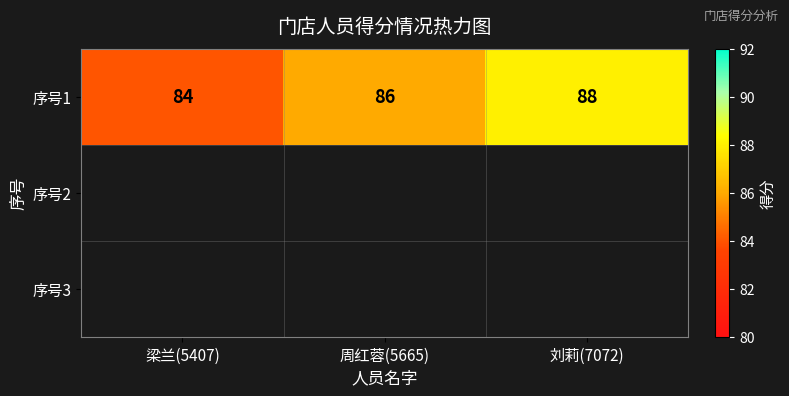

Is it true that the value at 周红蓉(5665) is 86?

True